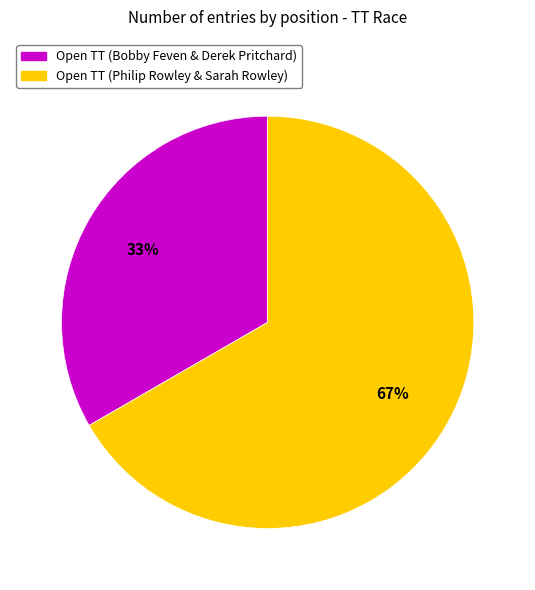

True or false: Open TT (Philip Rowley & Sarah Rowley) accounts for 60% of the total.

False